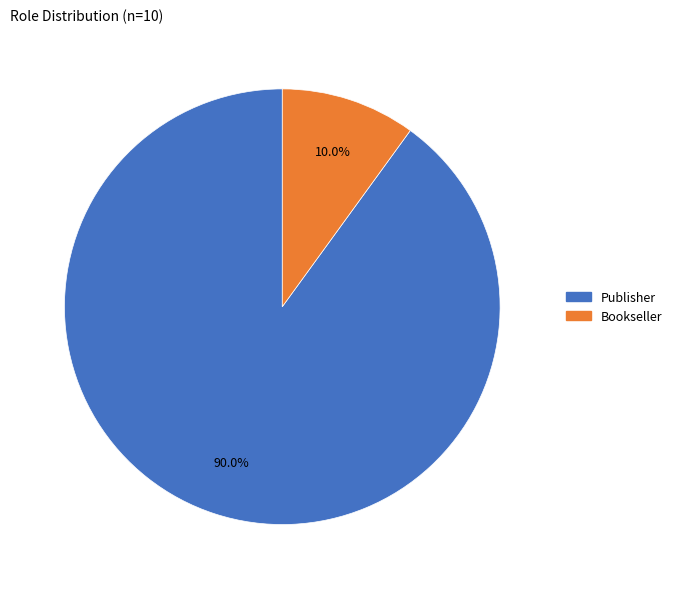

What is the majority slice?

Publisher